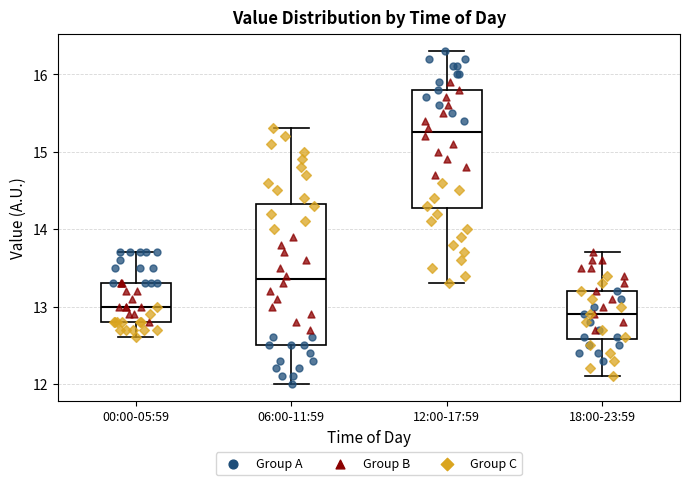

Which box is the tallest, from its lower edge to its upper edge?

06:00-11:59